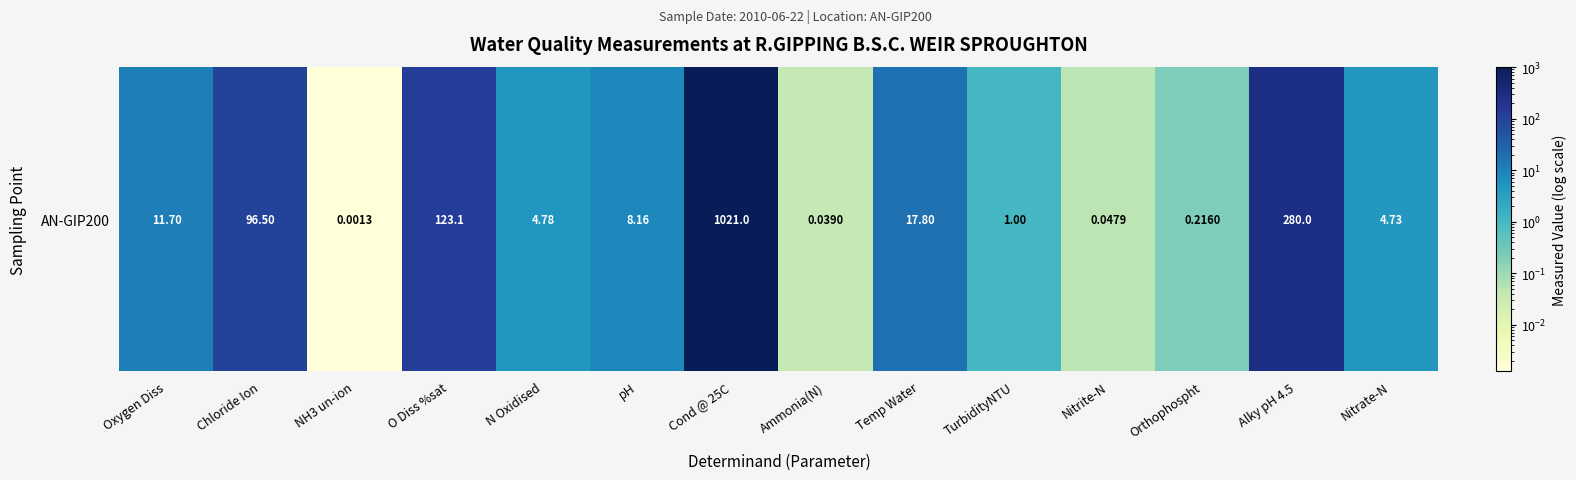

The chart shows a value of 1.9 at pH. True or false?

False